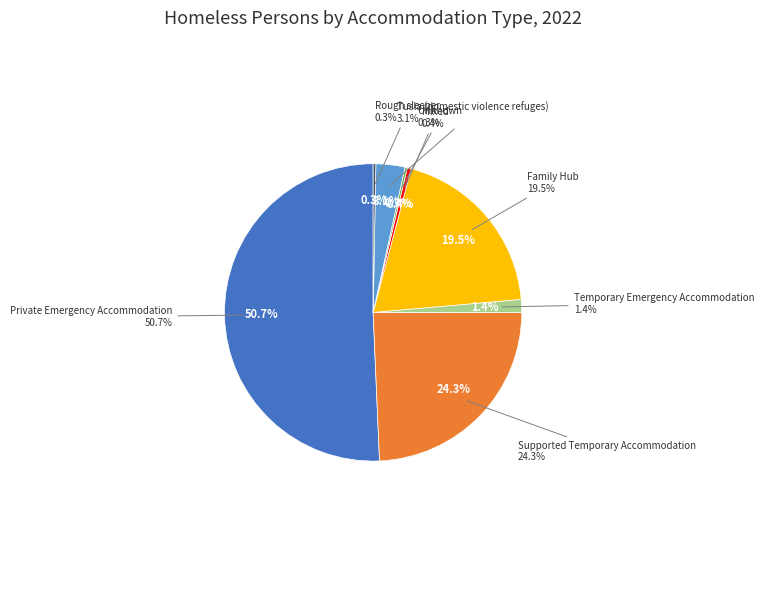

Count the number of slices in the pie.

8